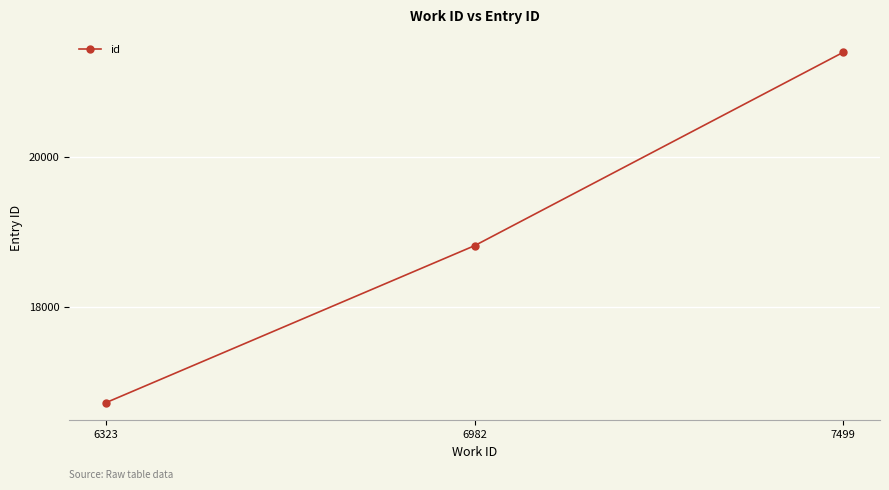

At which label is the value closest to 19061?

6982